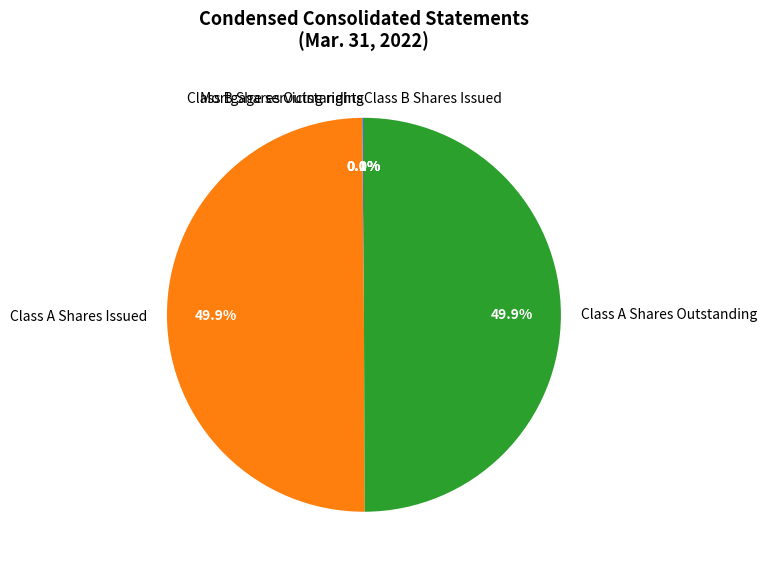

Is it true that Class A Shares Issued is 62% of the pie?

False